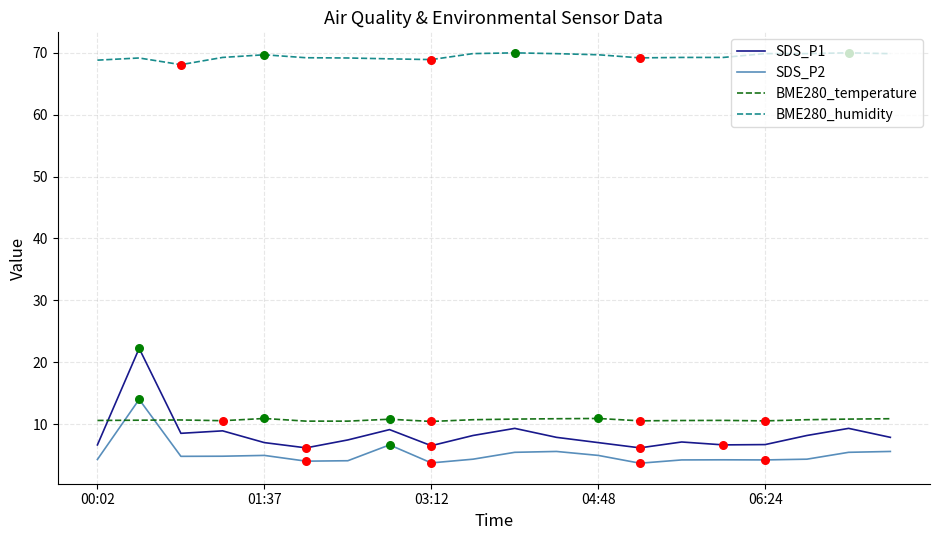

At how many categories does at least one series exceed 66?

20